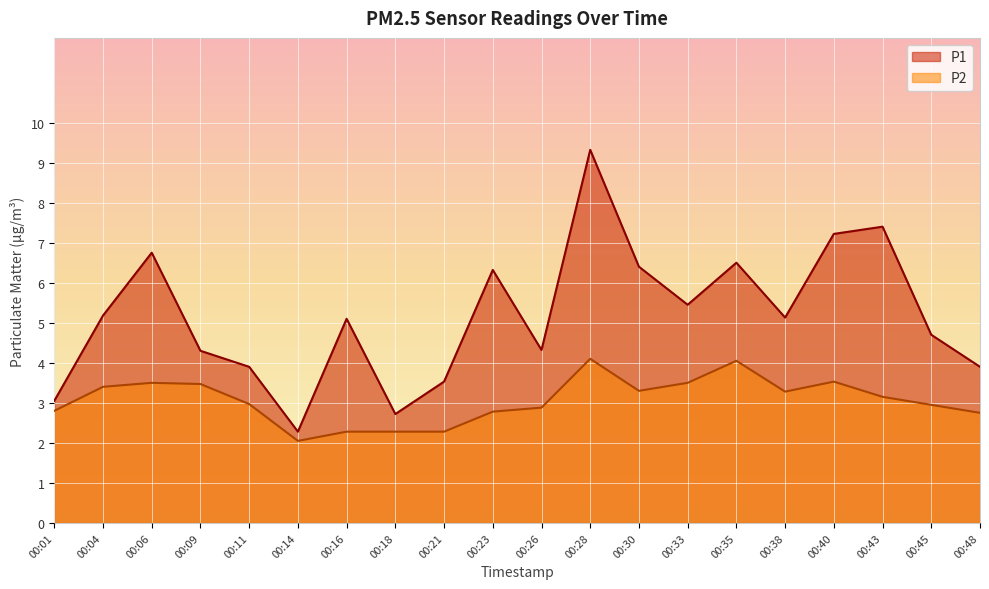

Does the chart display data point markers on the line(s)?

No